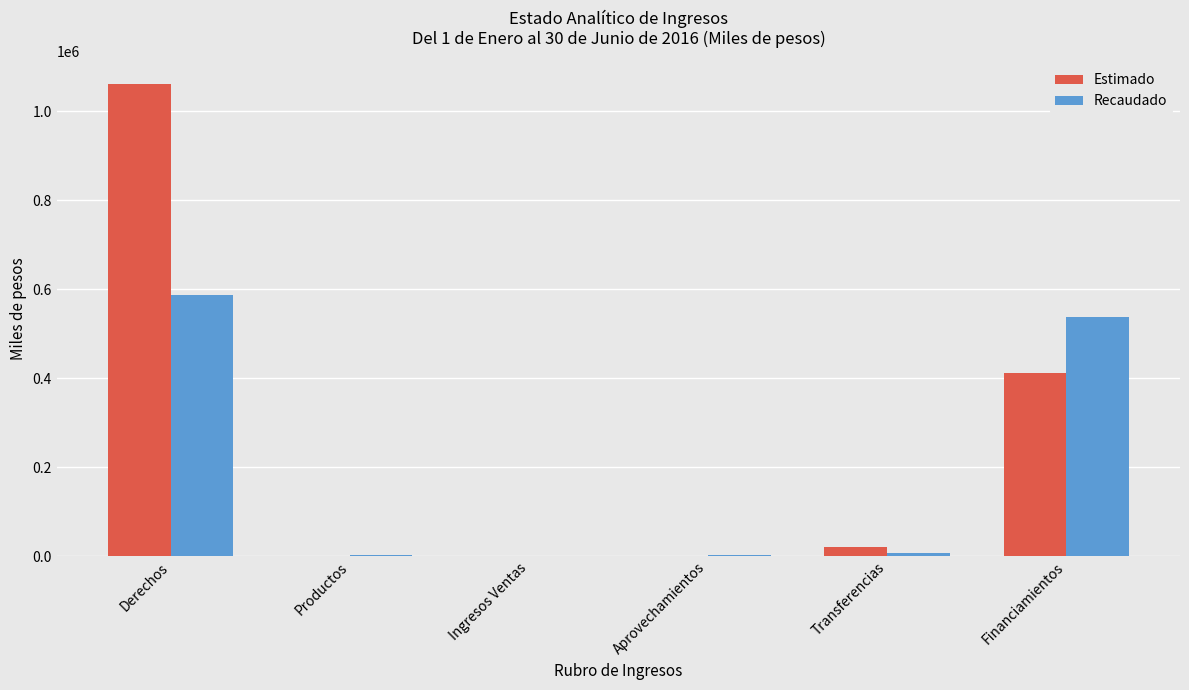

Is the value of Recaudado at Ingresos Ventas greater than the value of Estimado at Financiamientos?

No